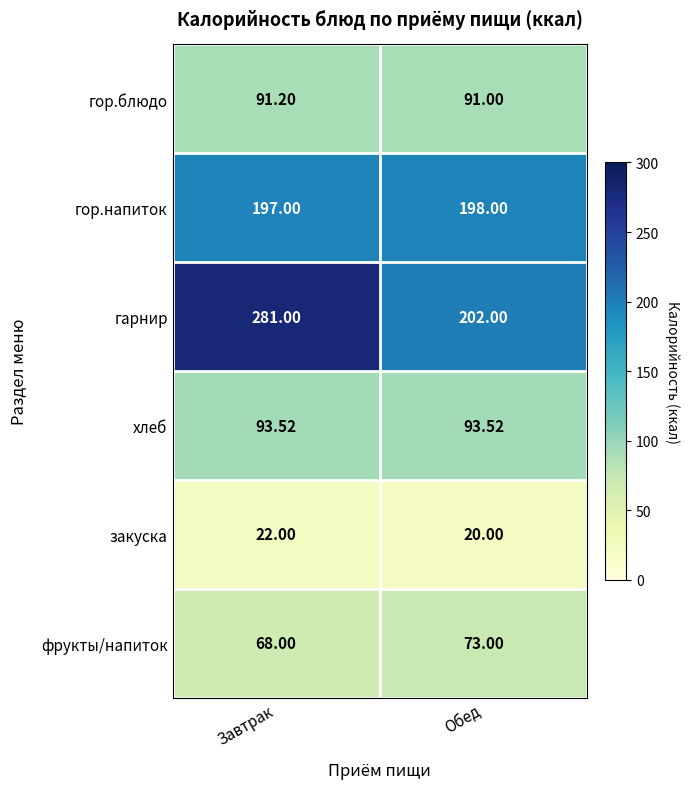

List the series in order of their peak value, highest first.

гарнир, гор.напиток, хлеб, гор.блюдо, фрукты/напиток, закуска